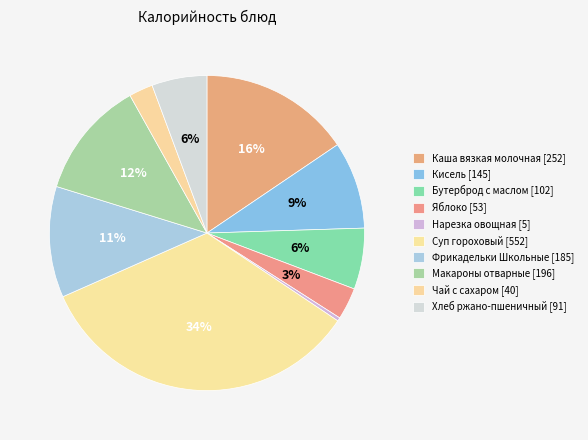

Count the number of slices in the pie.

10